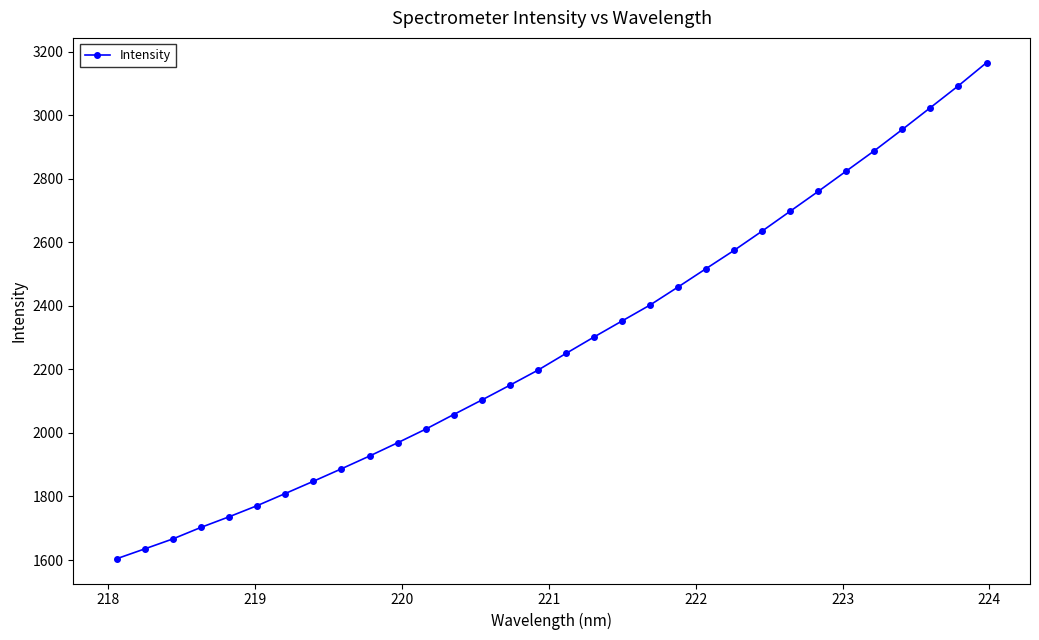

What is the sum of all values?

72976.2